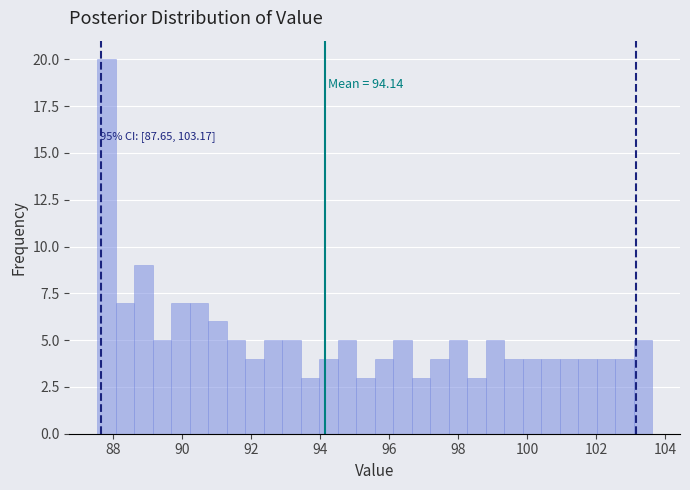

Read against the x-axis, roughly where is the centre of the tallest bar?

87.8